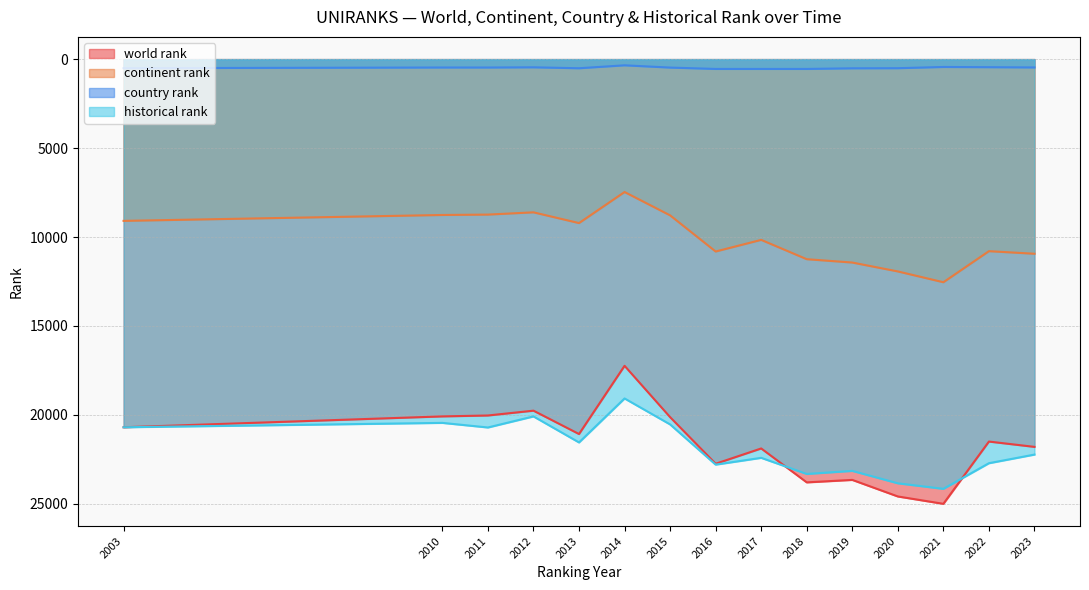

True or false: country rank and continent rank cross at least once.

False